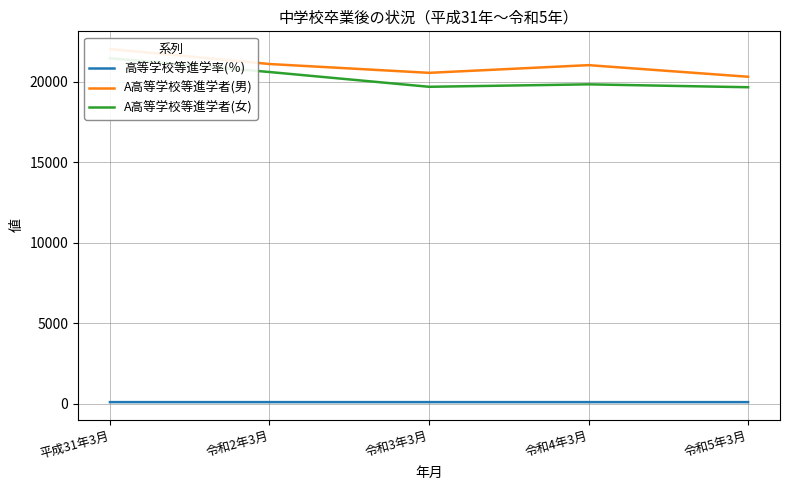

Reading right to left, extract all data points from this chart.

高等学校等進学率(％): 令和5年3月=98.5	令和4年3月=98.7	令和3年3月=98.9	令和2年3月=98.8	平成31年3月=98.8
A高等学校等進学者(男): 令和5年3月=20302.0	令和4年3月=21023.0	令和3年3月=20545.0	令和2年3月=21093.0	平成31年3月=22026.0
A高等学校等進学者(女): 令和5年3月=19651.0	令和4年3月=19831.0	令和3年3月=19679.0	令和2年3月=20596.0	平成31年3月=21451.0